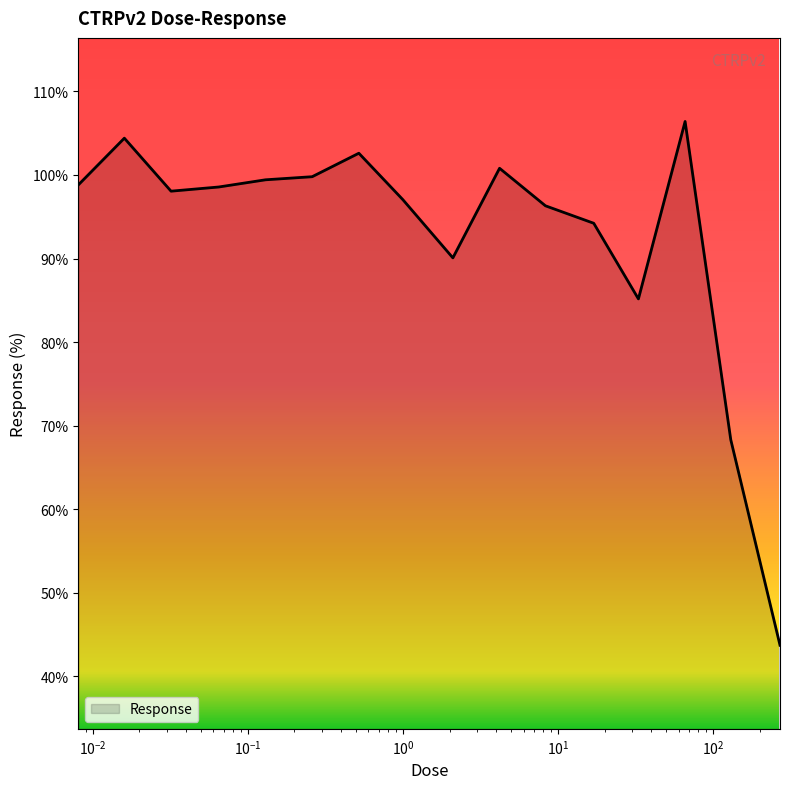

What is the difference between the maximum and minimum values?

62.7